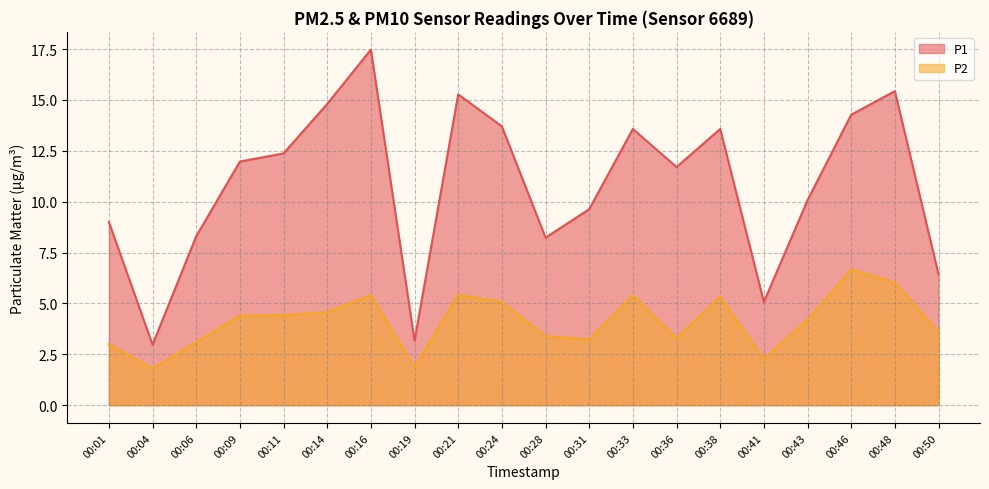

Between 00:09 and 00:43, which is larger?

00:09